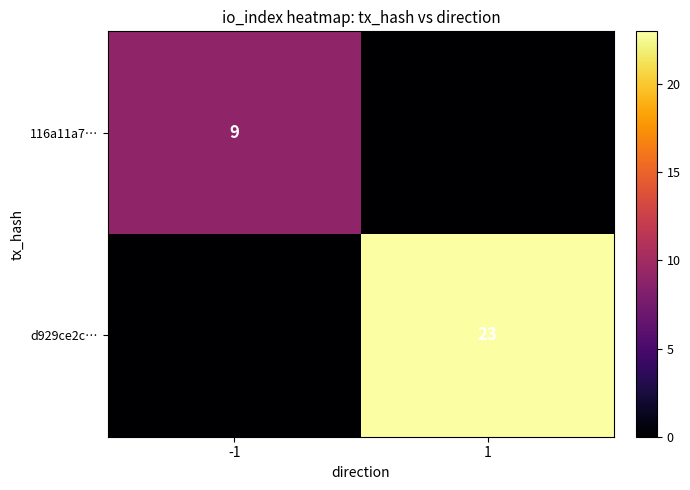

The 116a11a7… series shows 14 at -1. True or false?

False